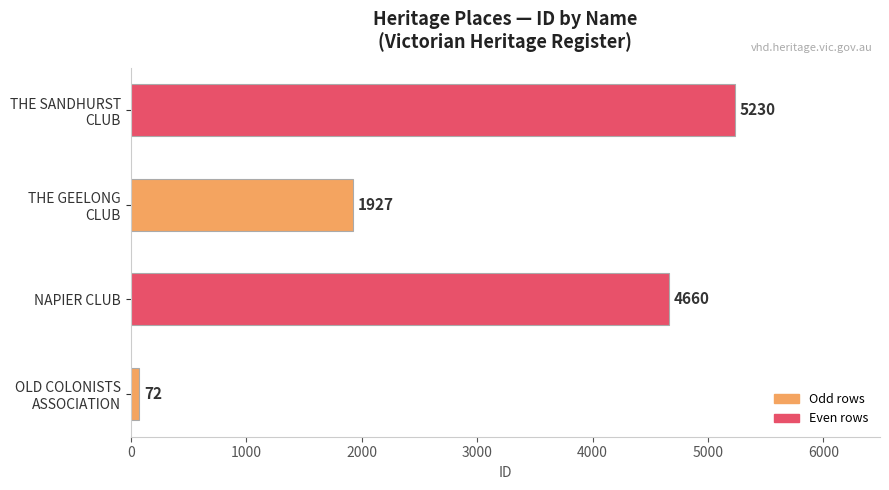

How many bars are there in total?

4